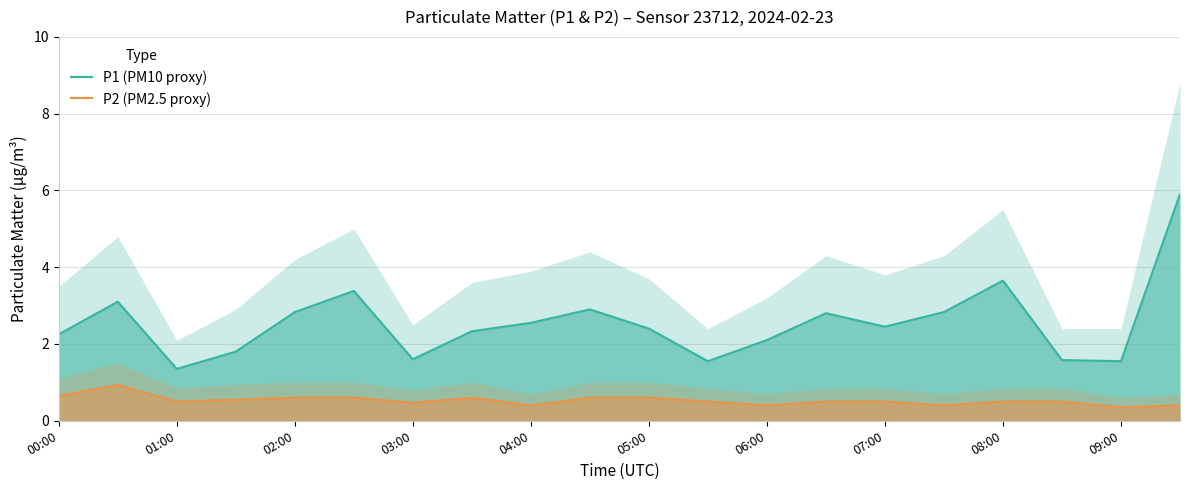

Count the P2 (PM2.5 proxy) values in the range 0 to 1.

20